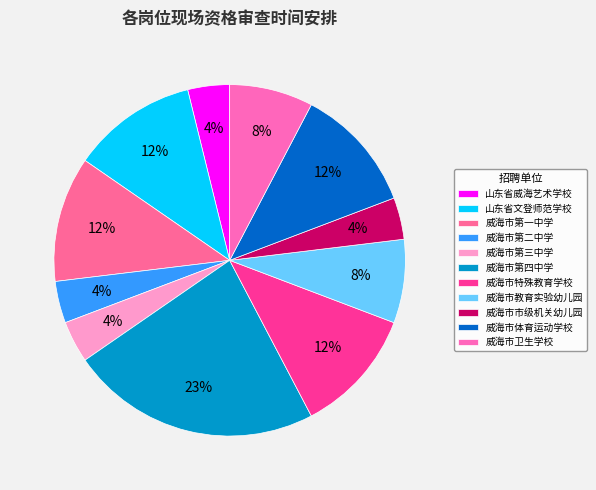

Which slice is the smallest?

山东省威海艺术学校